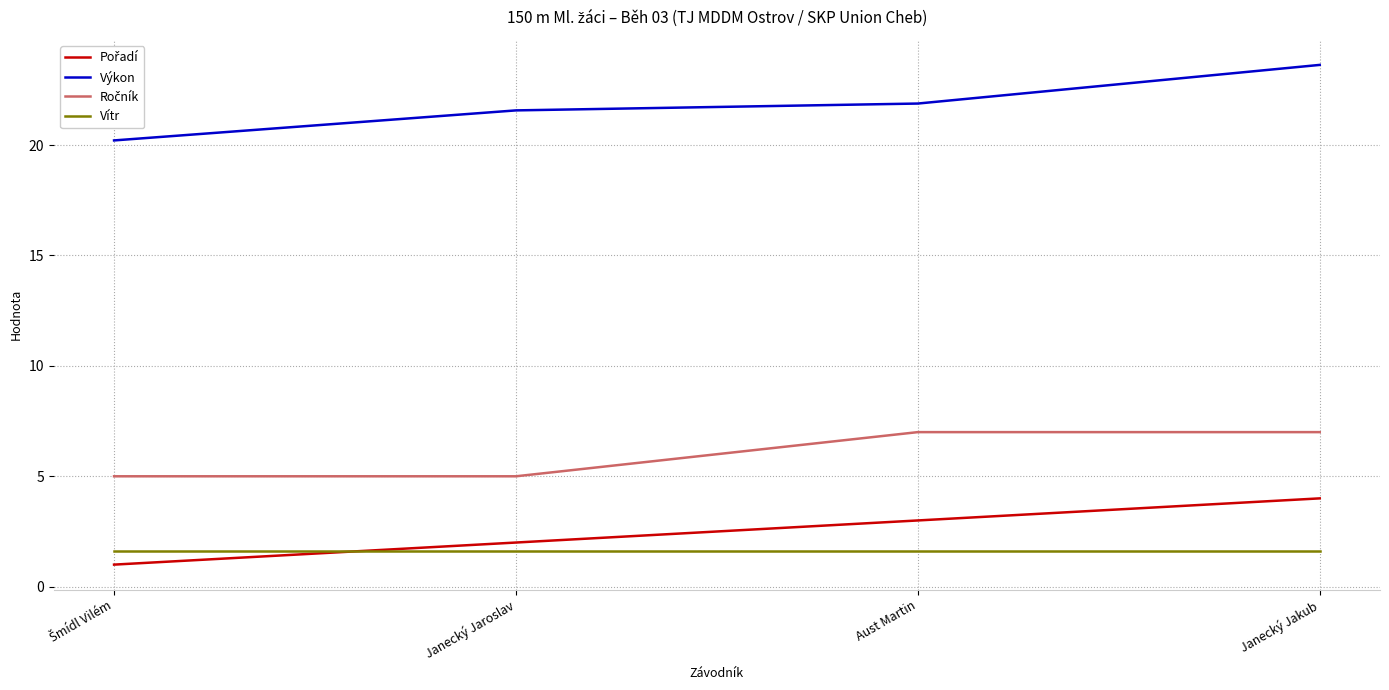

Which series has the largest total across all categories?

Výkon